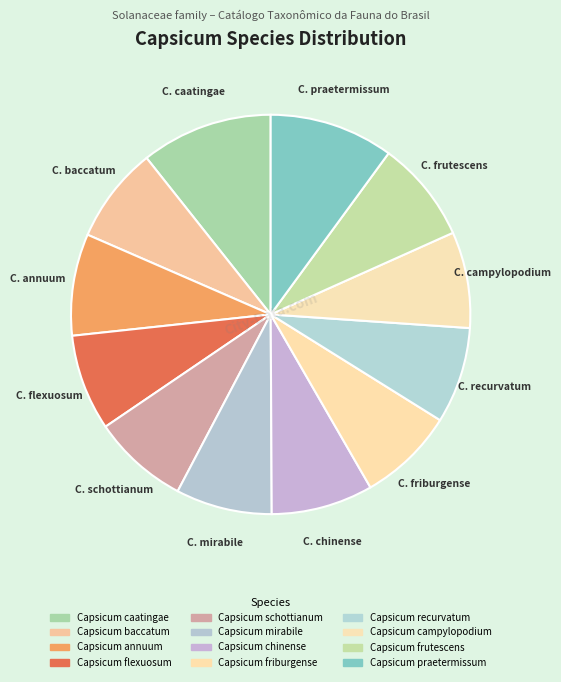

Is the sum of Capsicum chinense and Capsicum mirabile greater than half?

No